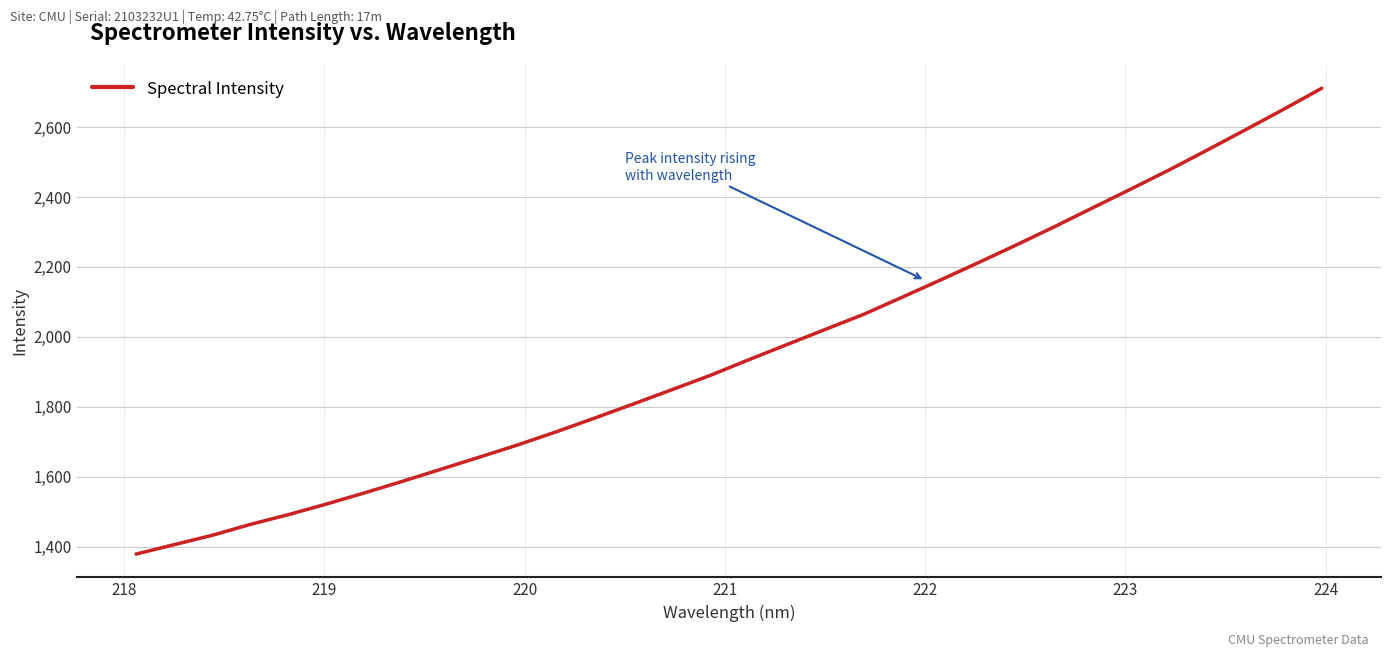

What is the smallest value displayed?

1378.6